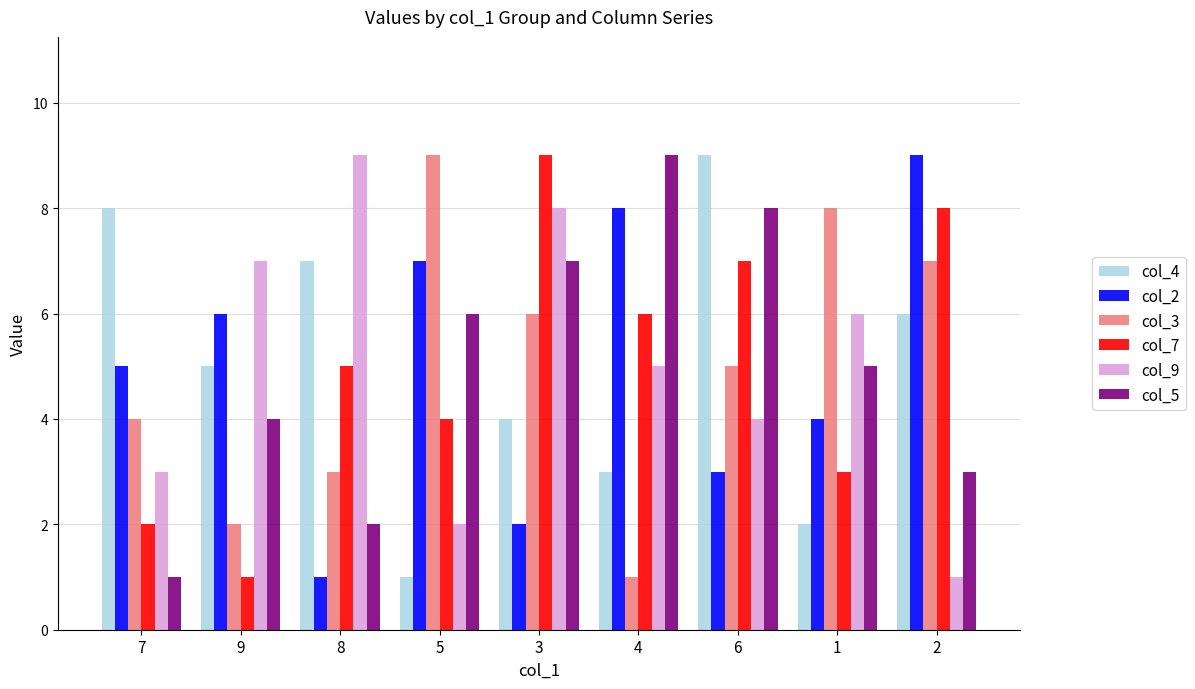

What are all the series names shown in the legend?

col_4, col_2, col_3, col_7, col_9, col_5